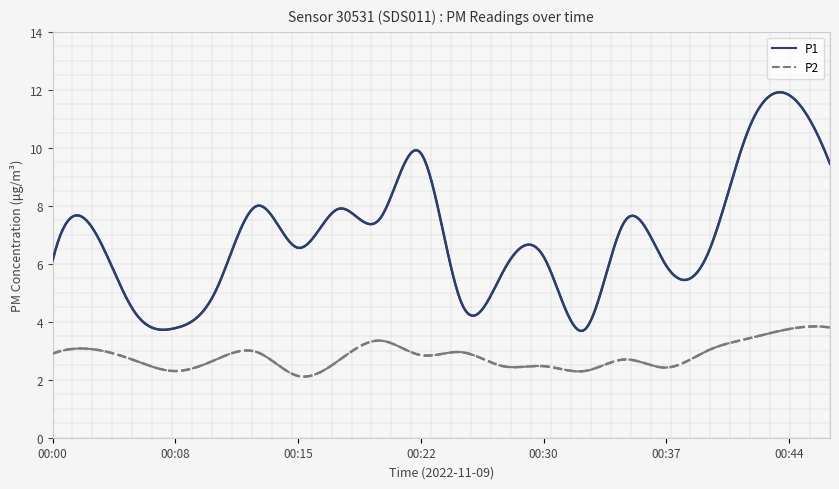

Between 00:22 and 00:30, which series saw the biggest shift?

P1